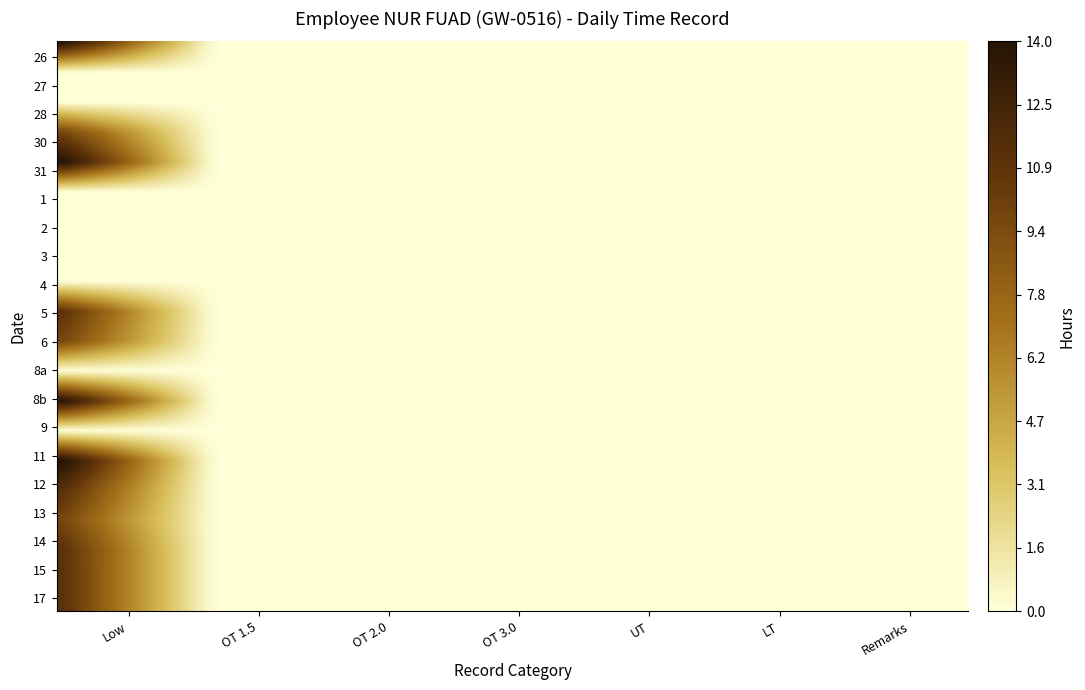

What is the maximum value shown in the chart?

14.1